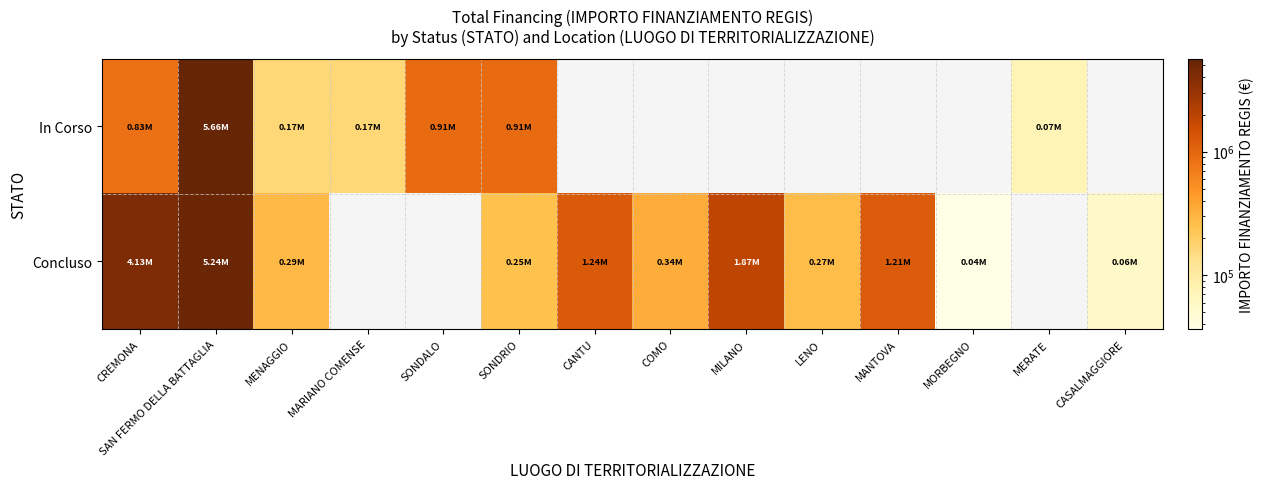

What is the total value across all series at CREMONA?

4966469.6